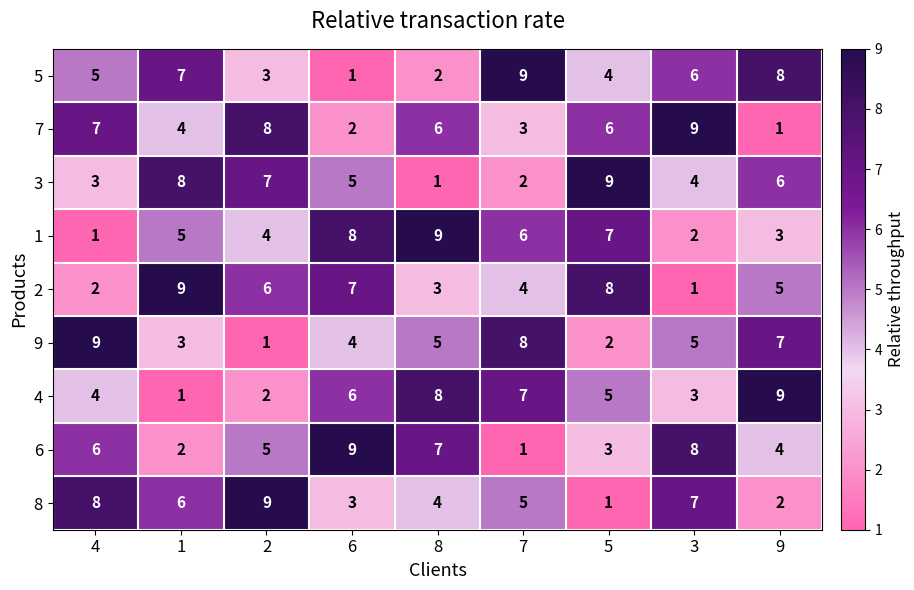

What is the smallest value displayed?

1